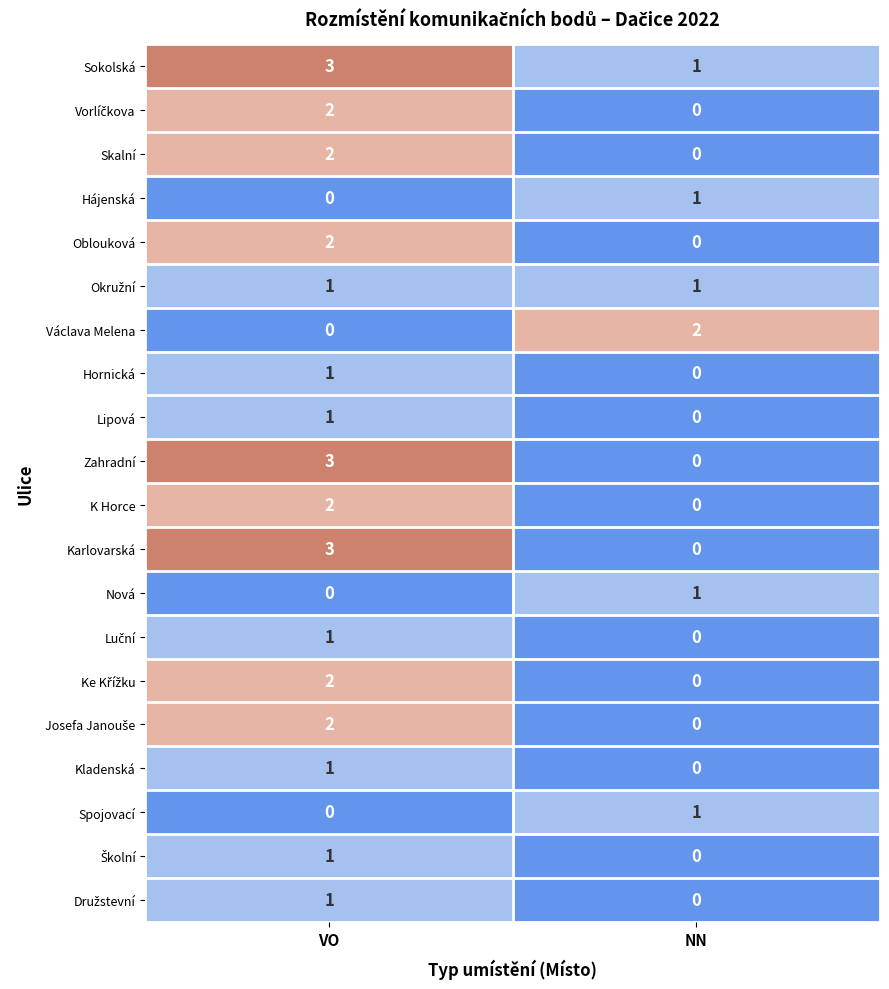

True or false: Oblouková has a value of 2 at VO.

True